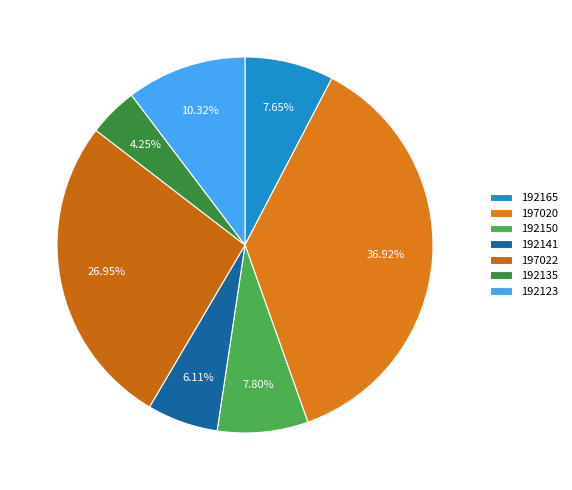

What percentage is the 192135 slice, to the nearest percent?

4%